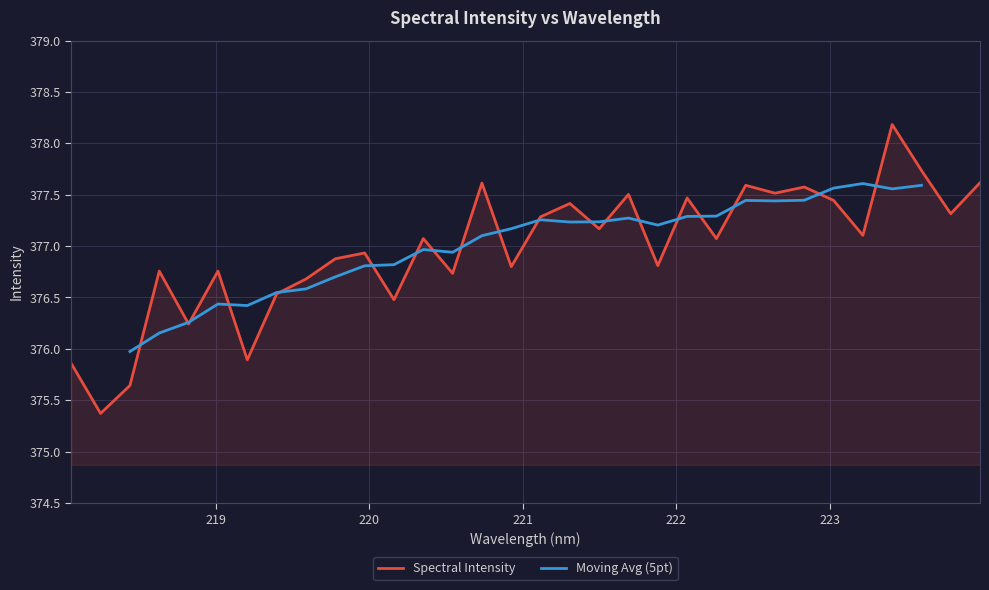

How many values are below 377?

15